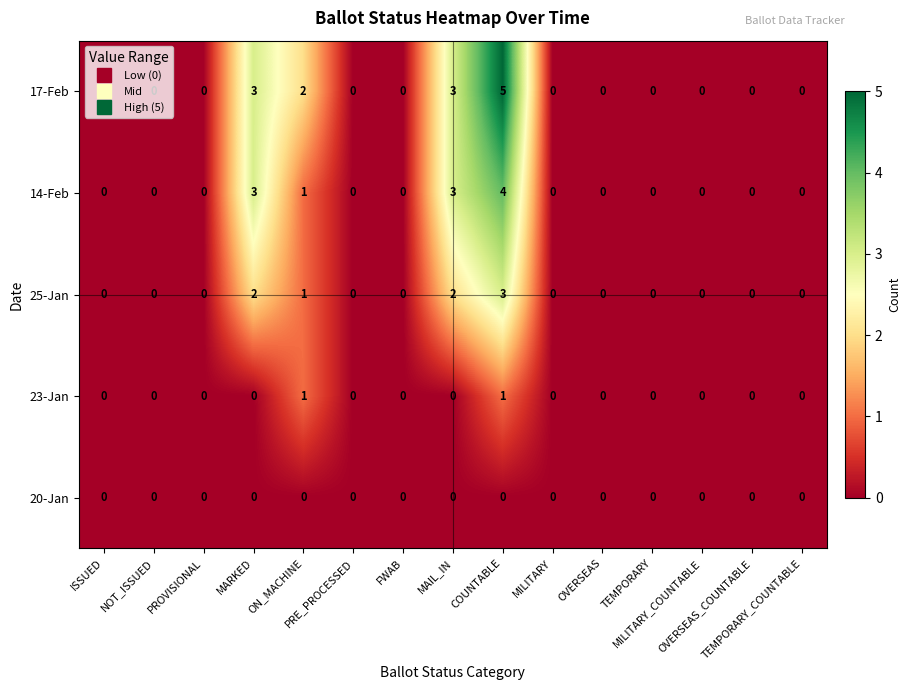

How many categories are shown in the chart?

15